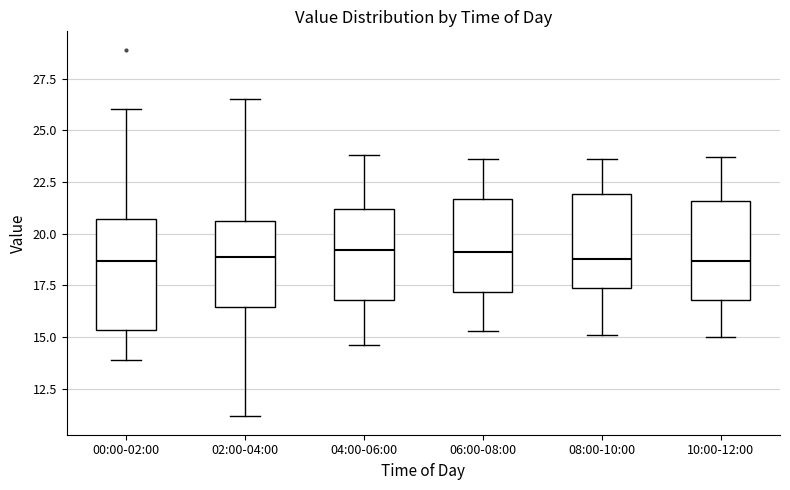

Reading left to right, transcribe this box plot: for each box, give where its median line is, the range the box spans, and where its two whiskers end, as read against the y-axis. The values are not printed on the chart, so give them approximately, as read against the axis.

00:00-02:00: median 18.5, box 15.5 to 20.5, whiskers 14.0 to 26.0
02:00-04:00: median 19.0, box 16.5 to 20.5, whiskers 11.0 to 26.5
04:00-06:00: median 19.0, box 17.0 to 21.0, whiskers 14.5 to 24.0
06:00-08:00: median 19.0, box 17.0 to 21.5, whiskers 15.5 to 23.5
08:00-10:00: median 19.0, box 17.5 to 22.0, whiskers 15.0 to 23.5
10:00-12:00: median 18.5, box 17.0 to 21.5, whiskers 15.0 to 23.5